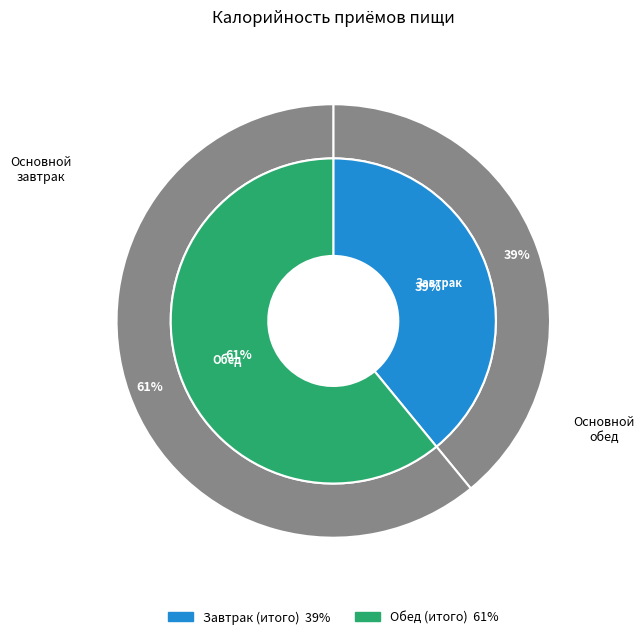

The Обед (итого) slice represents 61% of the pie. True or false?

True